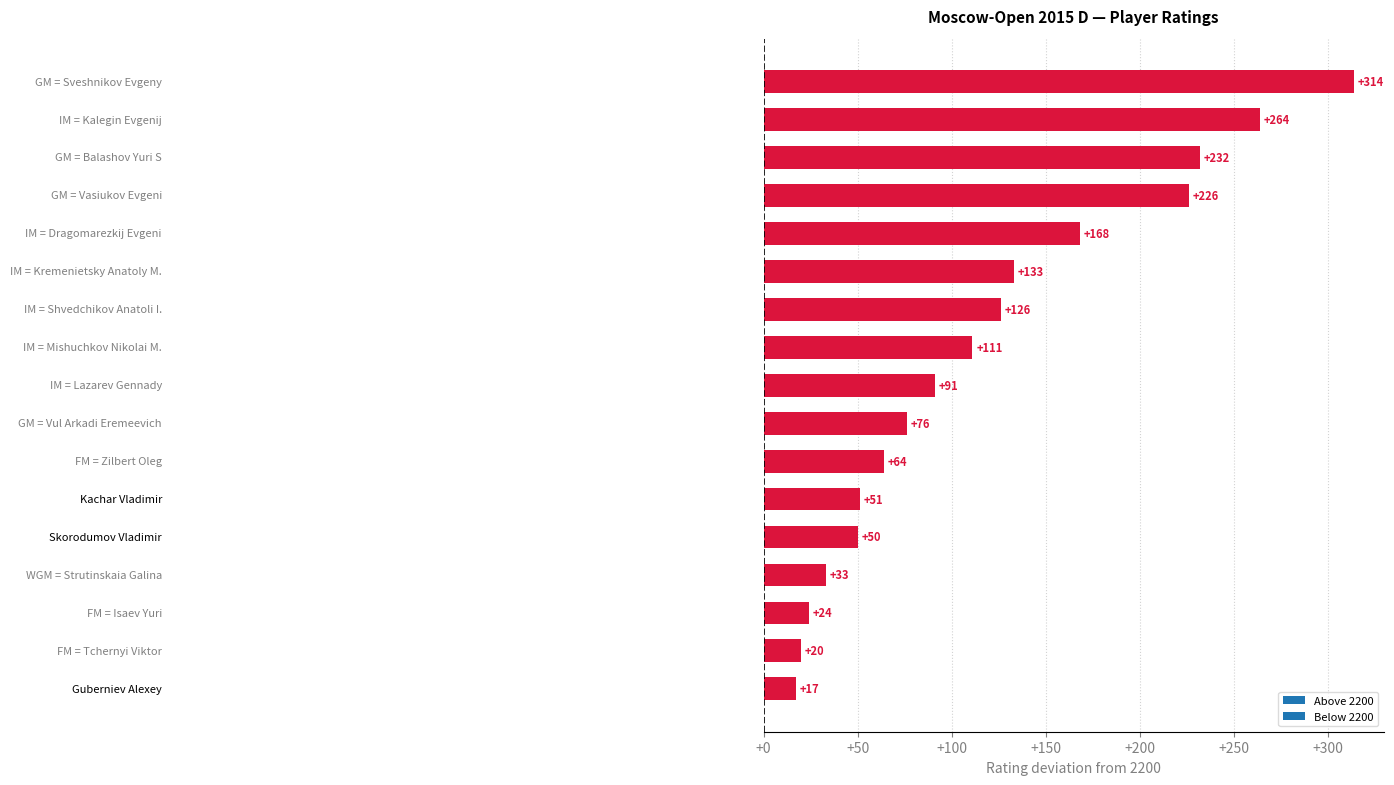

What is the difference between the maximum and second lowest values?

294